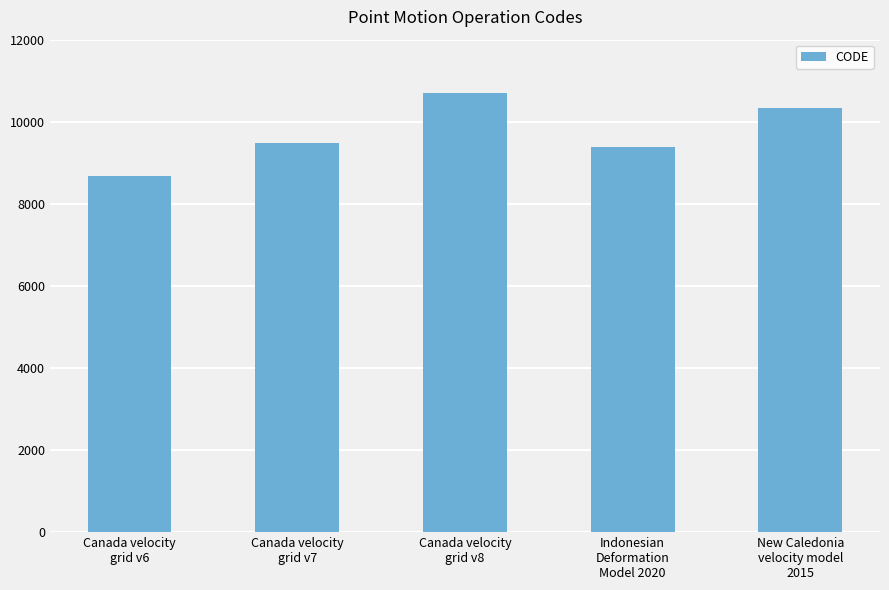

Does the chart contain any negative values?

No